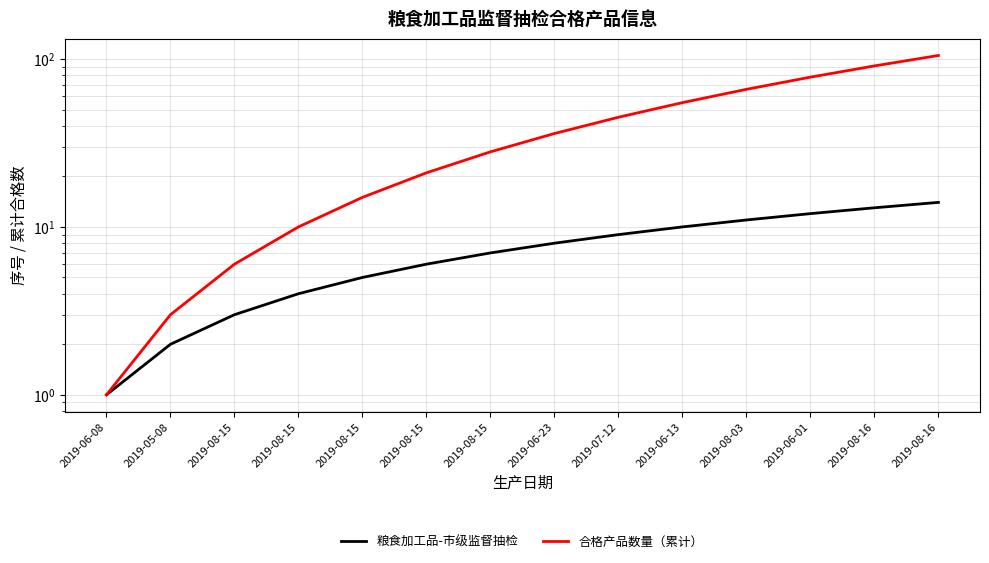

Is this an area chart (filled region under the line)?

No